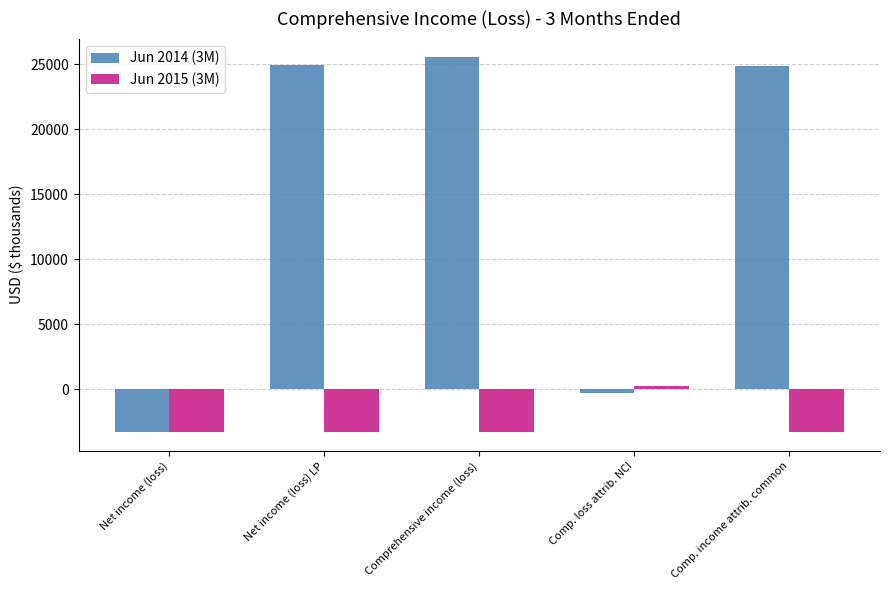

How many bars are there in each group?

2